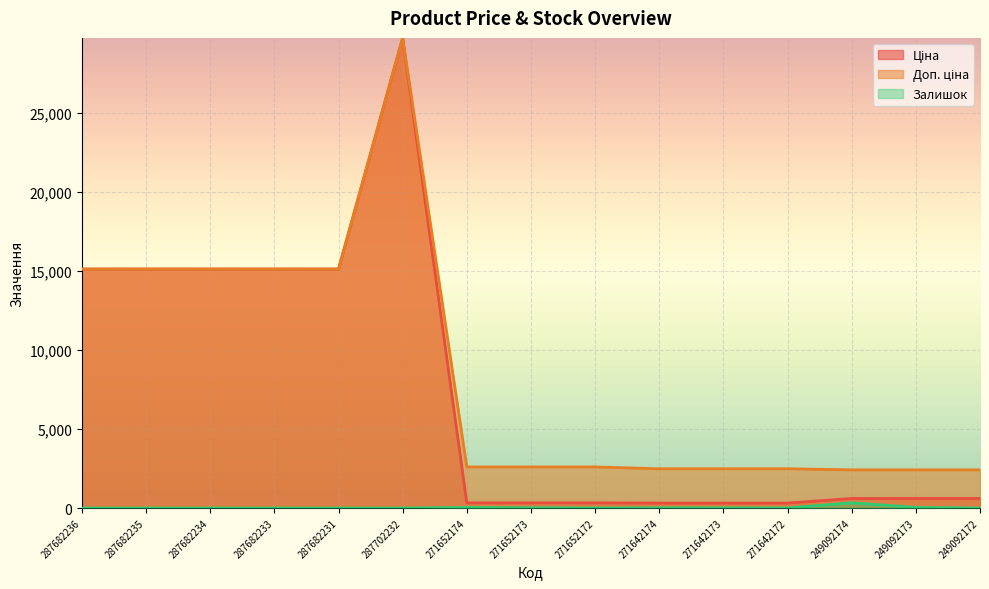

What are all the series names shown in the legend?

Ціна, Доп. ціна, Залишок